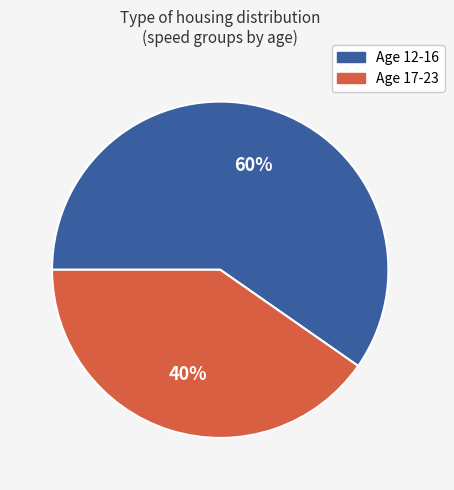

True or false: Age 12-16 accounts for 49% of the total.

False